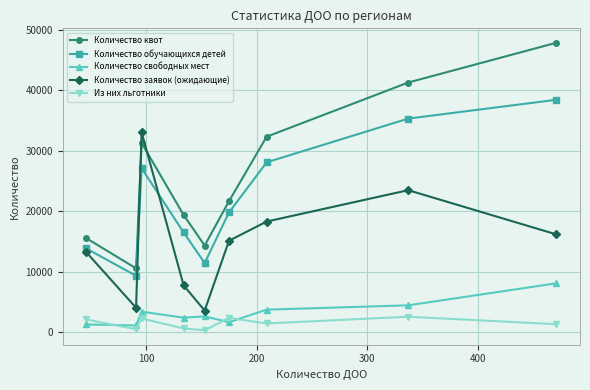

True or false: Количество заявок (ожидающие) and Количество квот intersect in this chart.

True